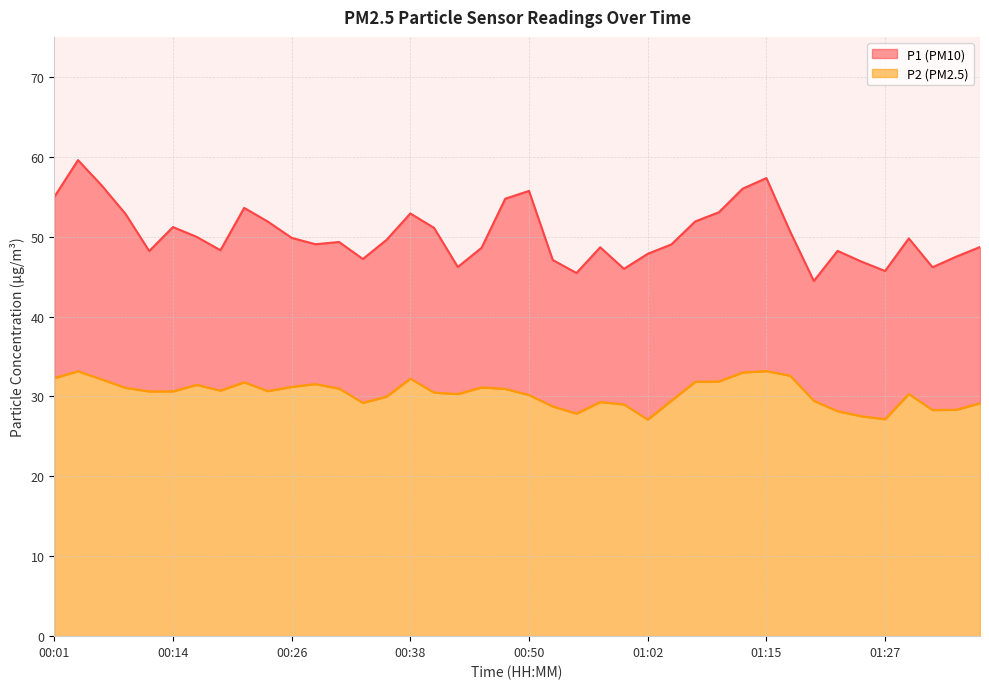

List the series in order of their overall mean, lowest first.

P2, P1